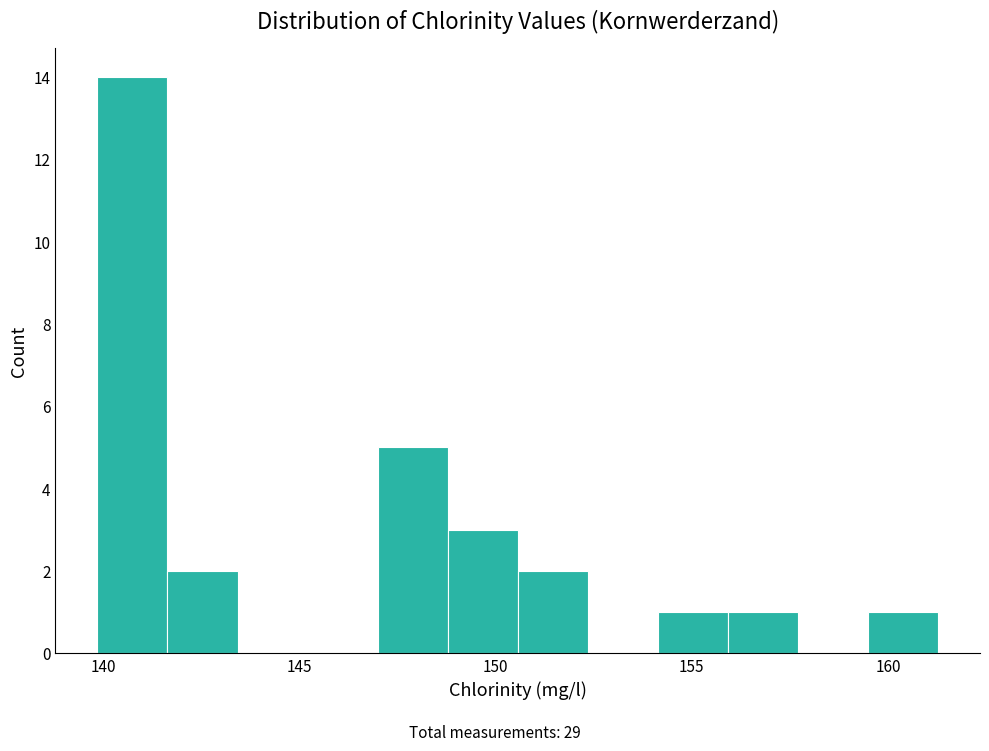

Around what value on the x-axis is the tallest bar? Give the approximate position of its centre, as read against the axis.

140.5